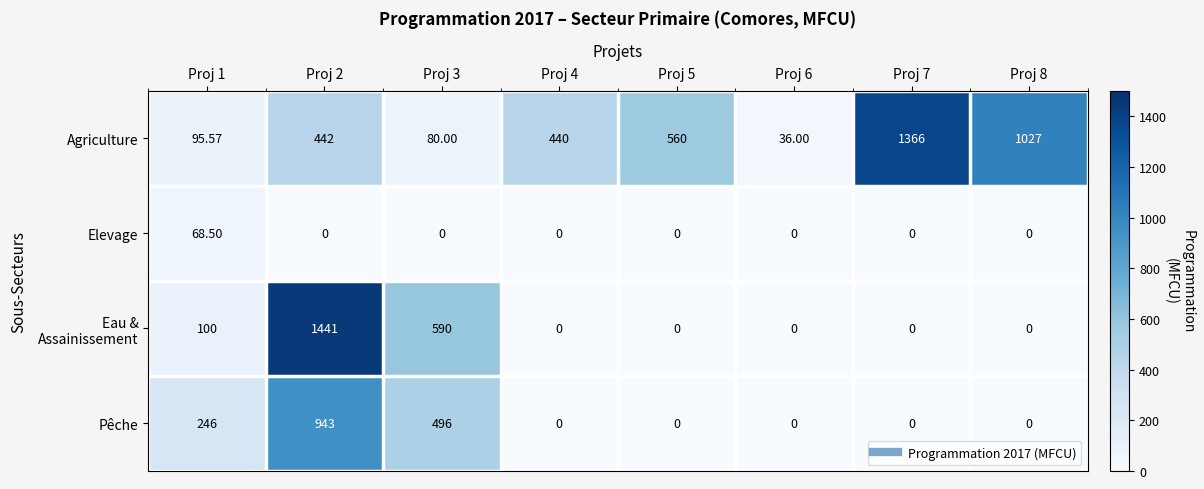

Which series has the largest total across all categories?

Agriculture